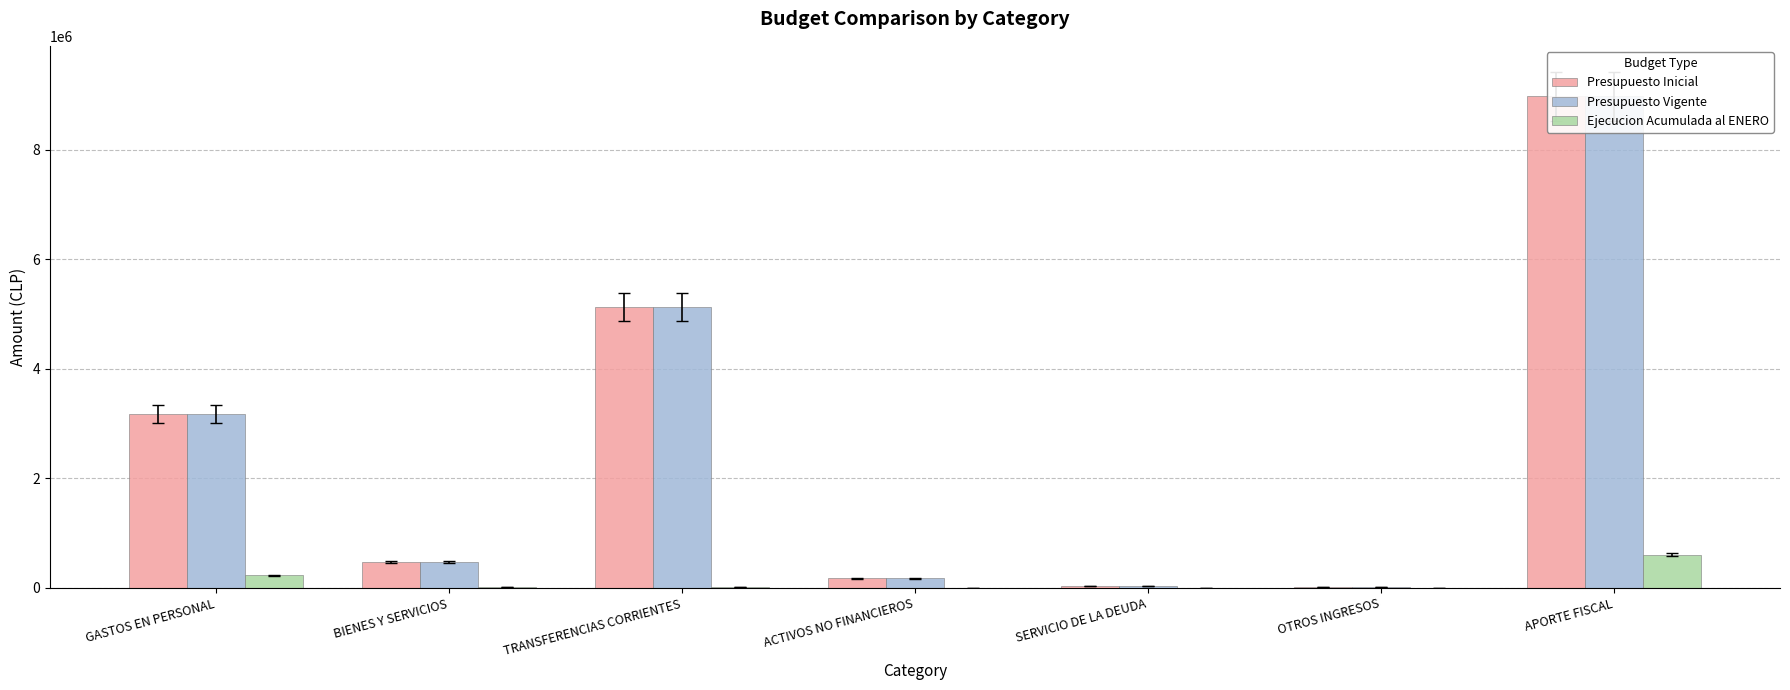

The Presupuesto Inicial series shows 8642 at OTROS INGRESOS. True or false?

False